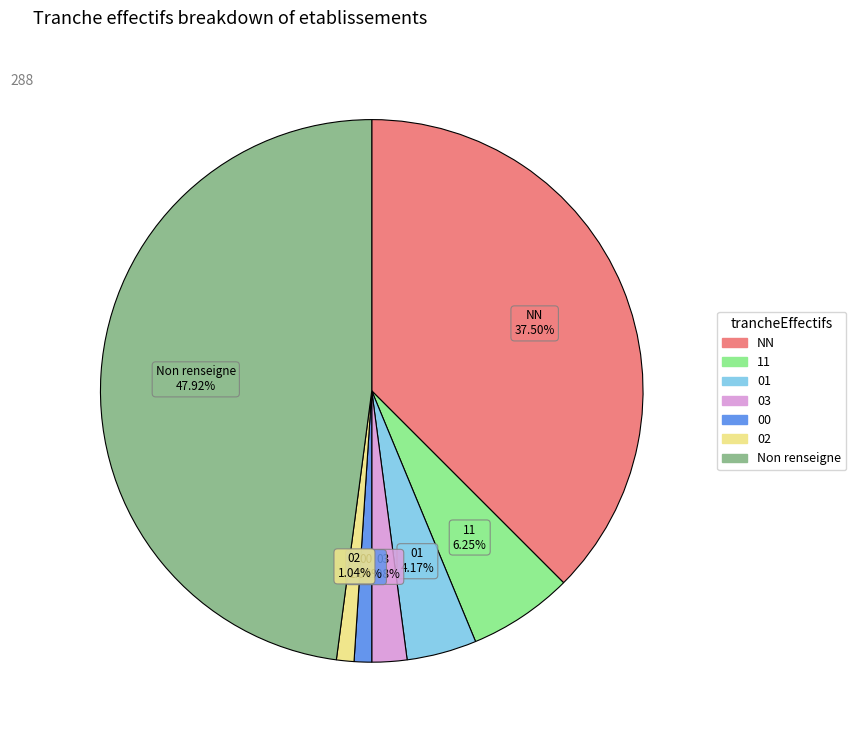

Is there a majority slice in this chart?

No